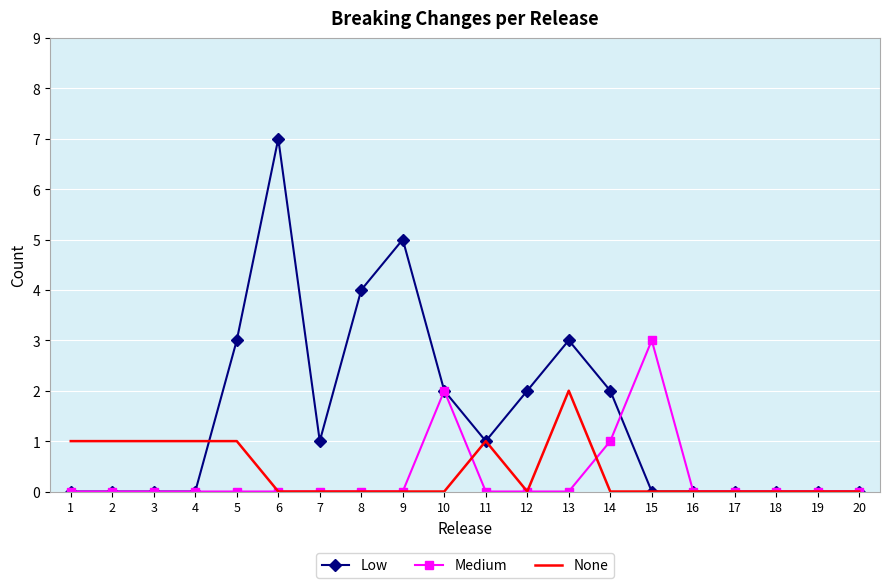

How many Medium values are between 0 and 1?

18